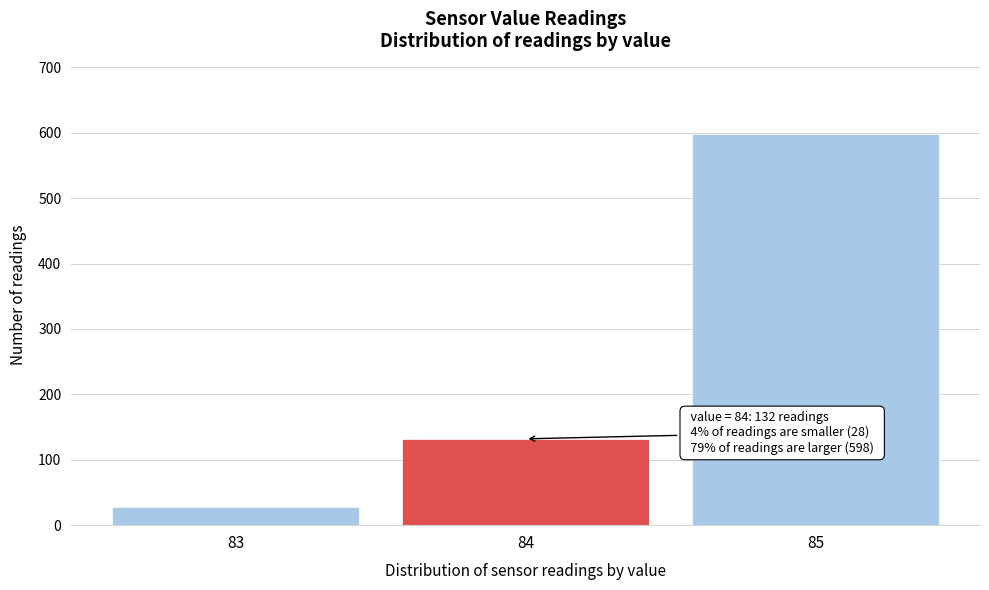

Reading left to right, list all the values displayed in this chart.

83=28	84=132	85=598